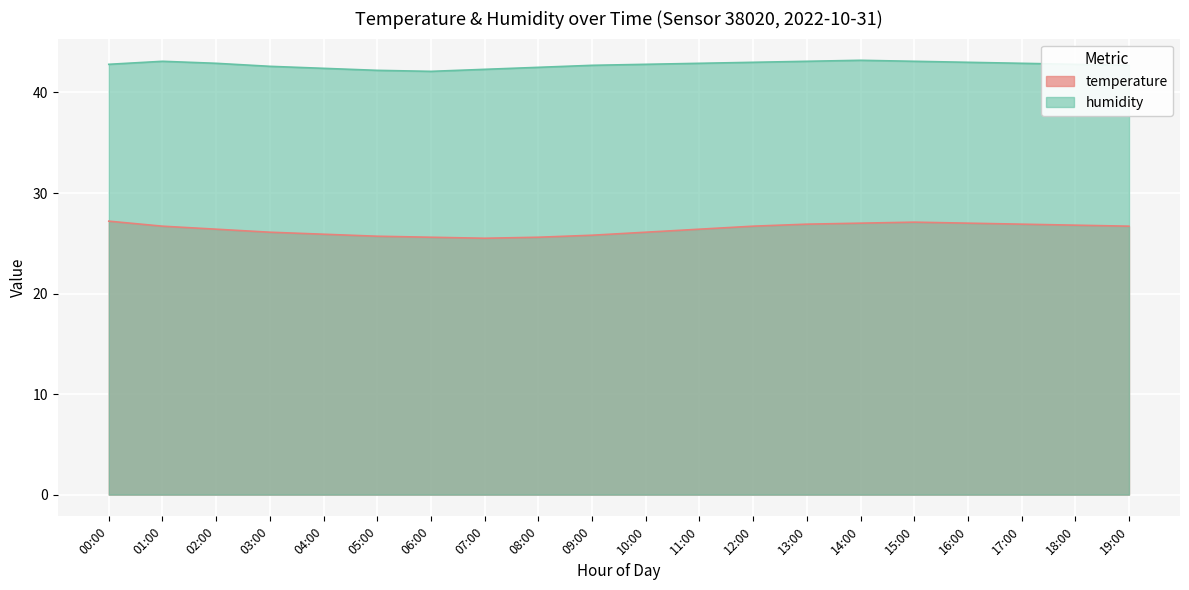

What is the difference between the highest and lowest values at 14:00?

16.2